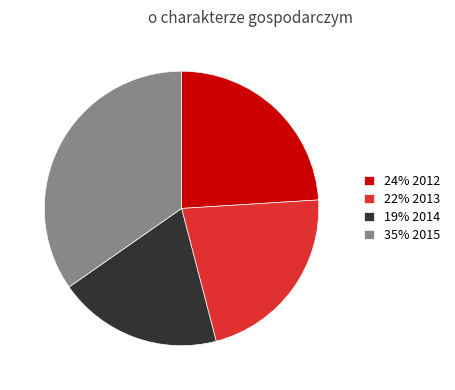

What is the largest slice in the pie chart?

35% 2015